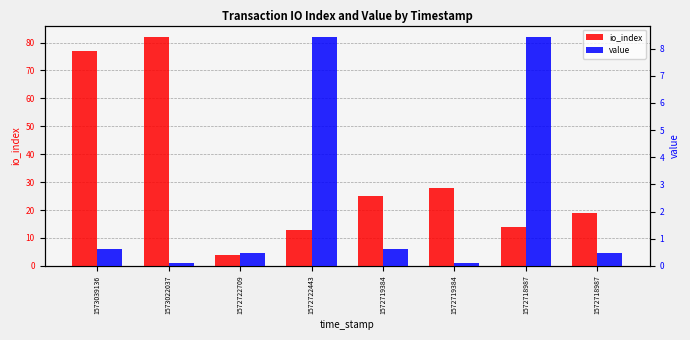

Is it true that value equals 0.6 at 1572719384?

True